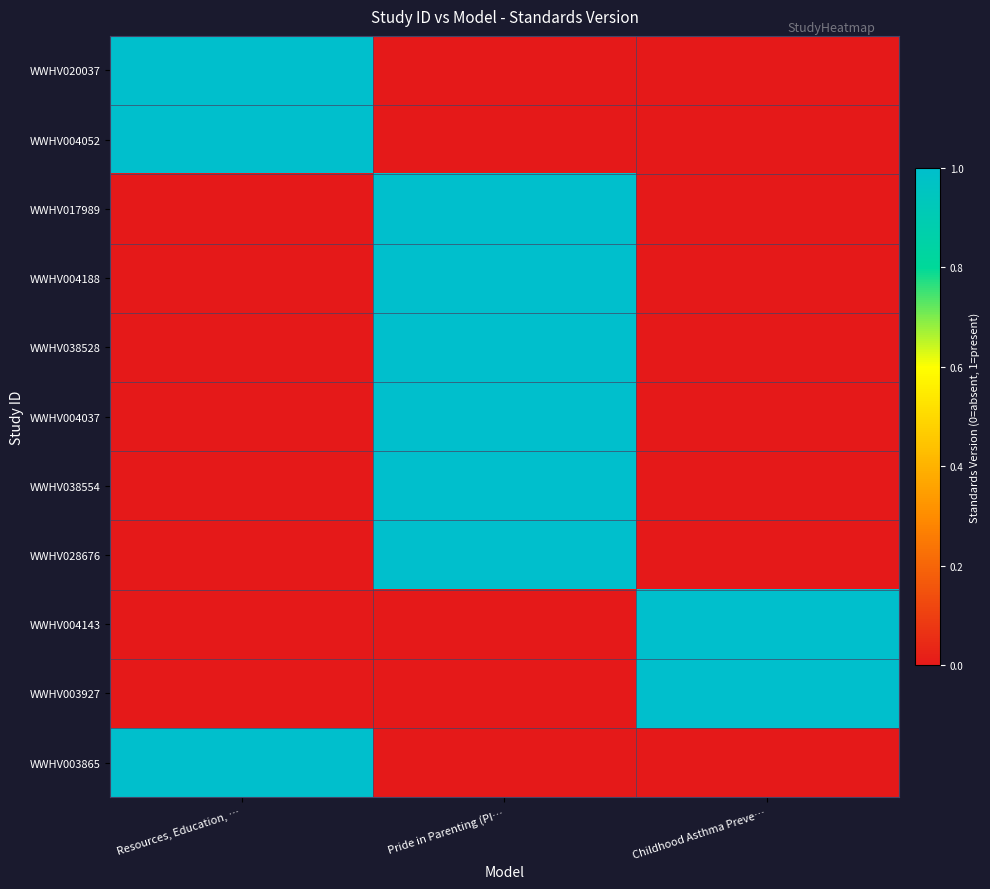

Reading right to left, list all the values displayed in this chart.

WWHV020037: Childhood Asthma Preve…=0	Pride in Parenting (PI…=0	Resources, Education, …=1
WWHV004052: Childhood Asthma Preve…=0	Pride in Parenting (PI…=0	Resources, Education, …=1
WWHV017989: Childhood Asthma Preve…=0	Pride in Parenting (PI…=1	Resources, Education, …=0
WWHV004188: Childhood Asthma Preve…=0	Pride in Parenting (PI…=1	Resources, Education, …=0
WWHV038528: Childhood Asthma Preve…=0	Pride in Parenting (PI…=1	Resources, Education, …=0
WWHV004037: Childhood Asthma Preve…=0	Pride in Parenting (PI…=1	Resources, Education, …=0
WWHV038554: Childhood Asthma Preve…=0	Pride in Parenting (PI…=1	Resources, Education, …=0
WWHV028676: Childhood Asthma Preve…=0	Pride in Parenting (PI…=1	Resources, Education, …=0
WWHV004143: Childhood Asthma Preve…=1	Pride in Parenting (PI…=0	Resources, Education, …=0
WWHV003927: Childhood Asthma Preve…=1	Pride in Parenting (PI…=0	Resources, Education, …=0
WWHV003865: Childhood Asthma Preve…=0	Pride in Parenting (PI…=0	Resources, Education, …=1